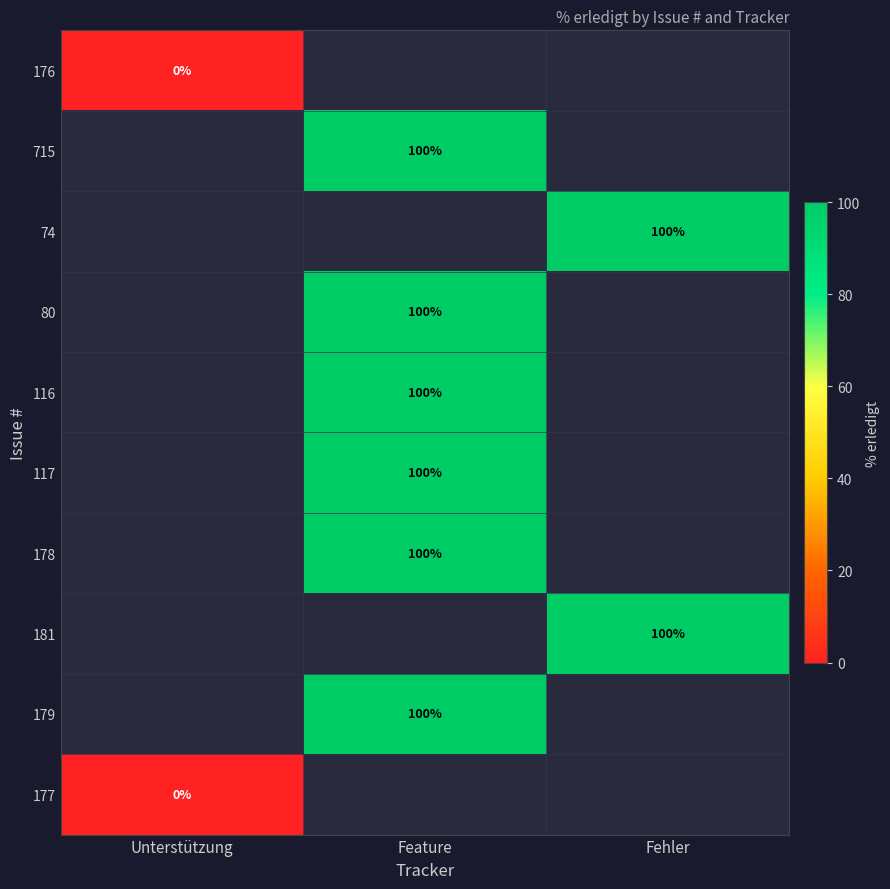

Is it true that 181 equals 100 at Fehler?

True